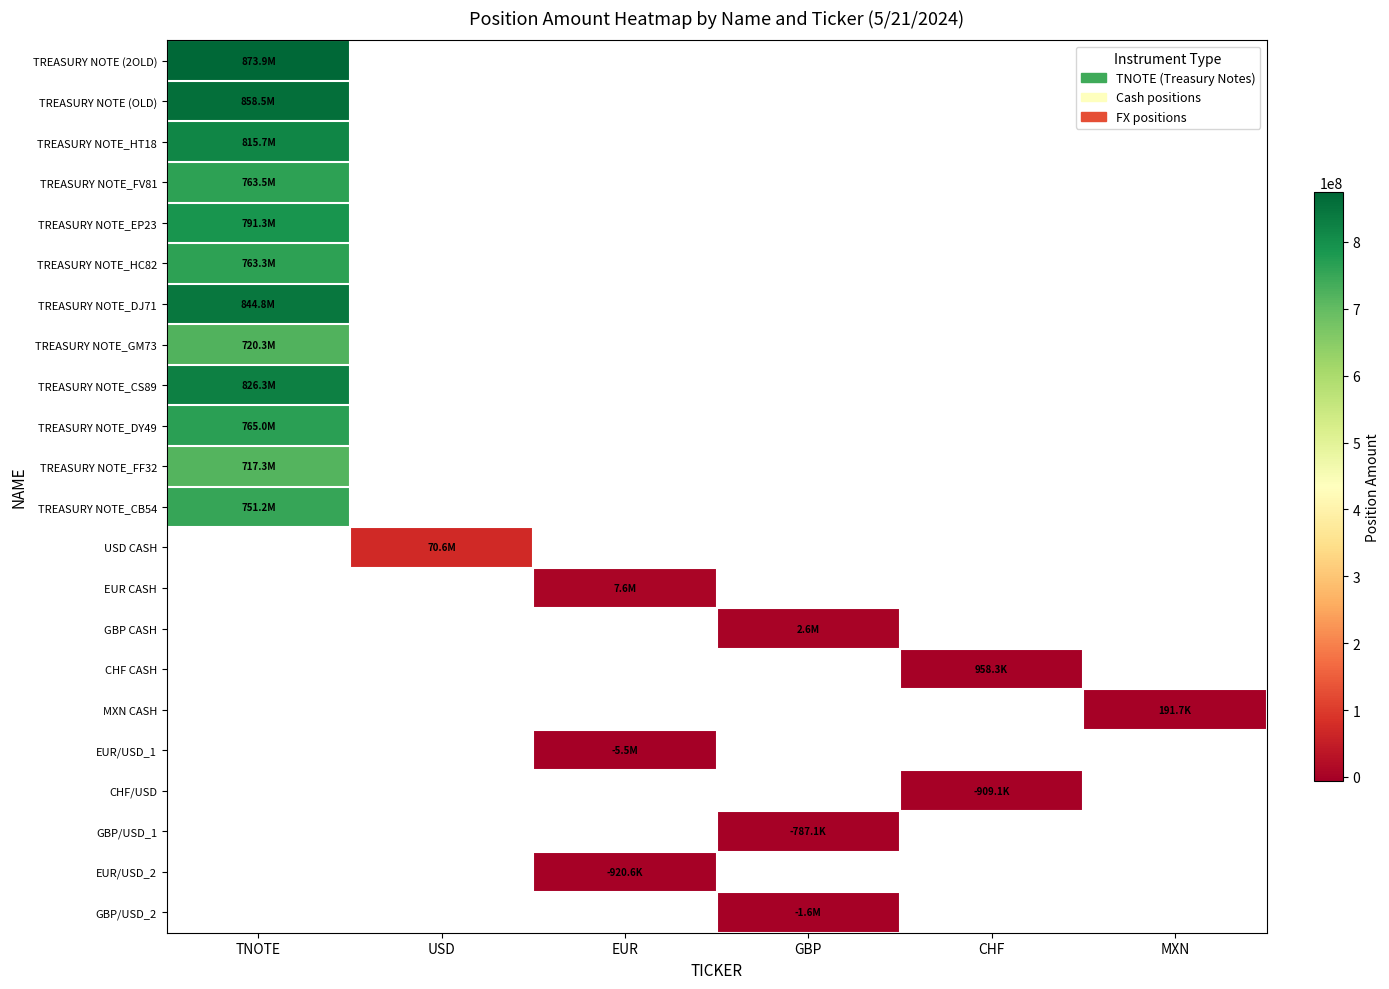

At how many categories does at least one series exceed 446882239?

1